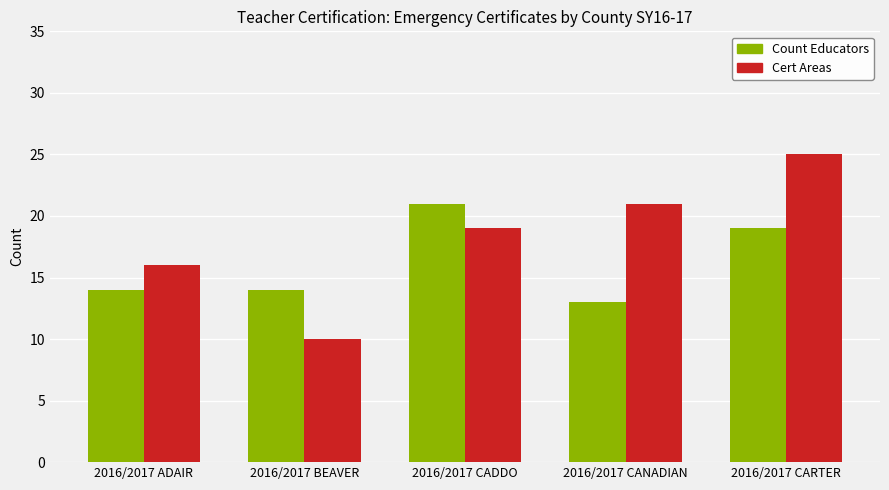

How many bars are there in total?

10